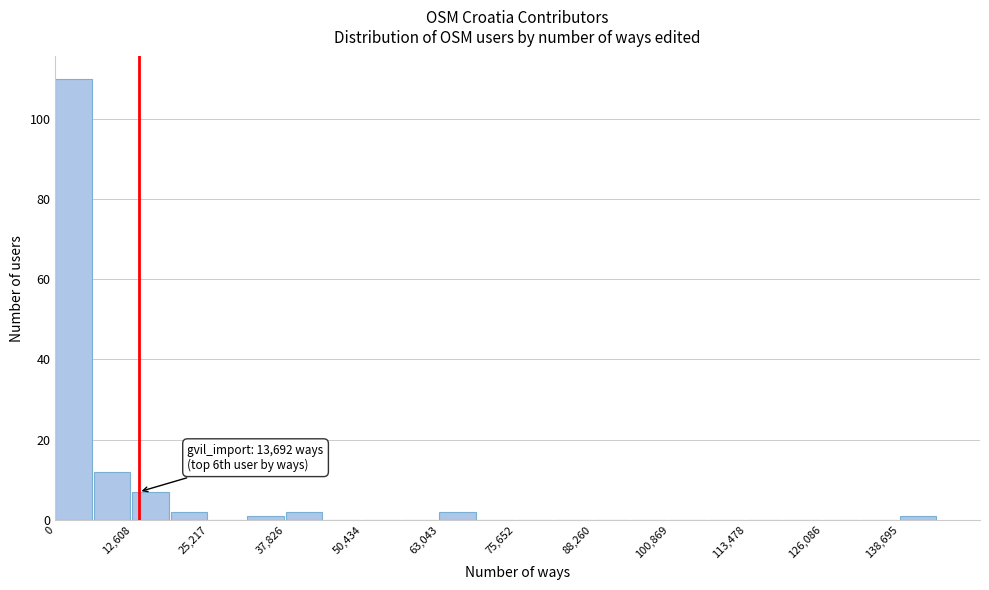

Read against the x-axis, roughly where is the centre of the tallest bar?

2000